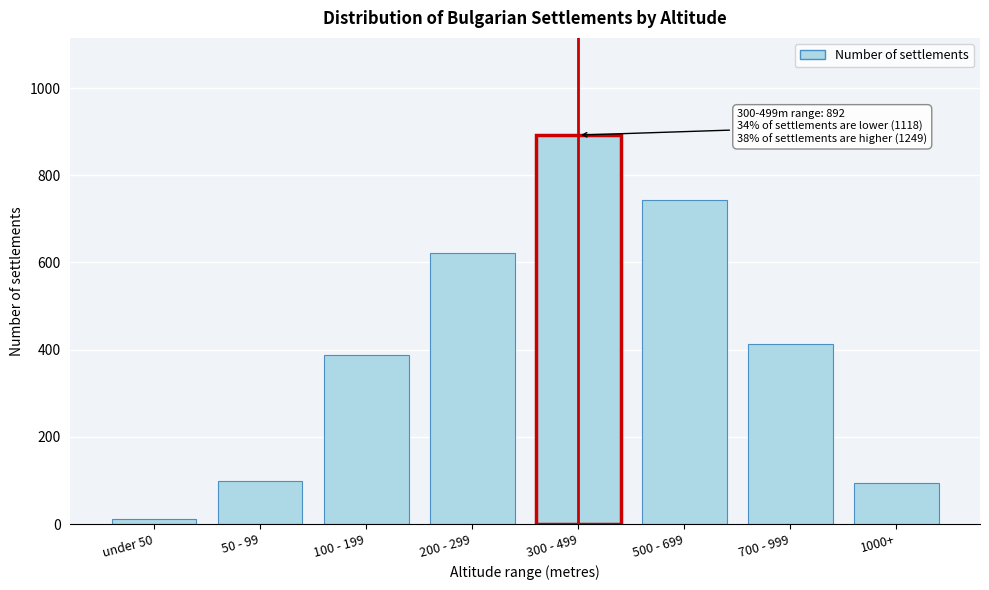

Read the value at 1000+.

94